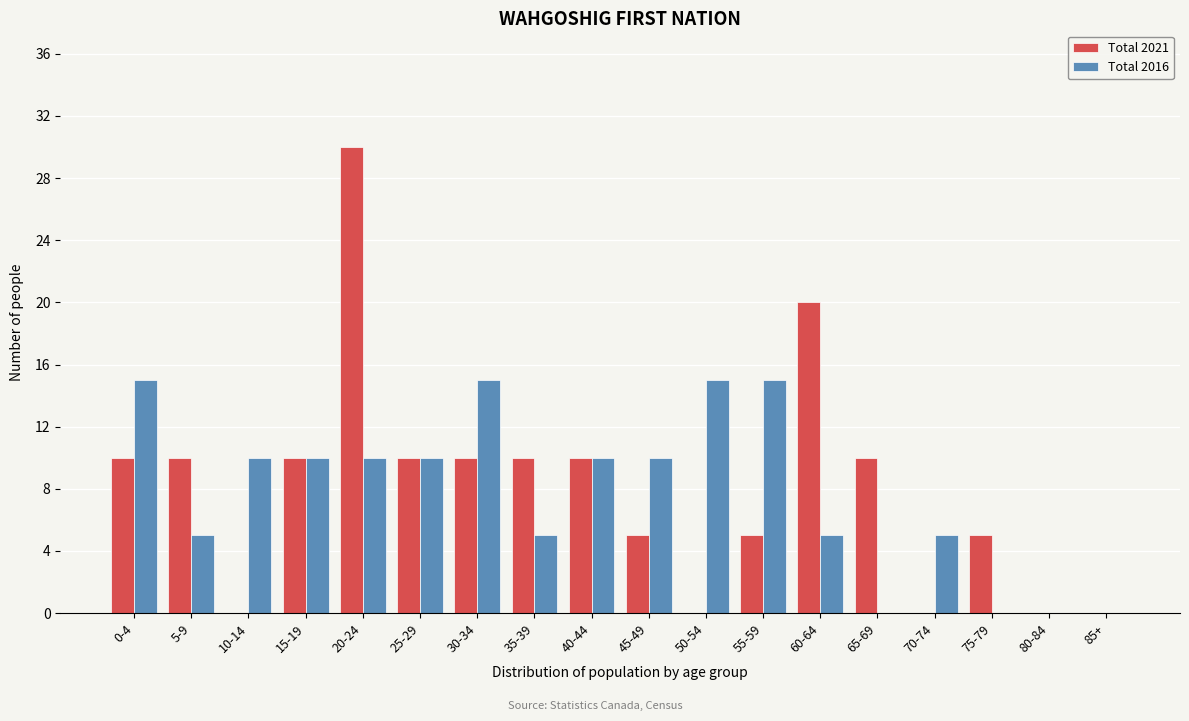

At which category is the sum across all series the highest?

20-24